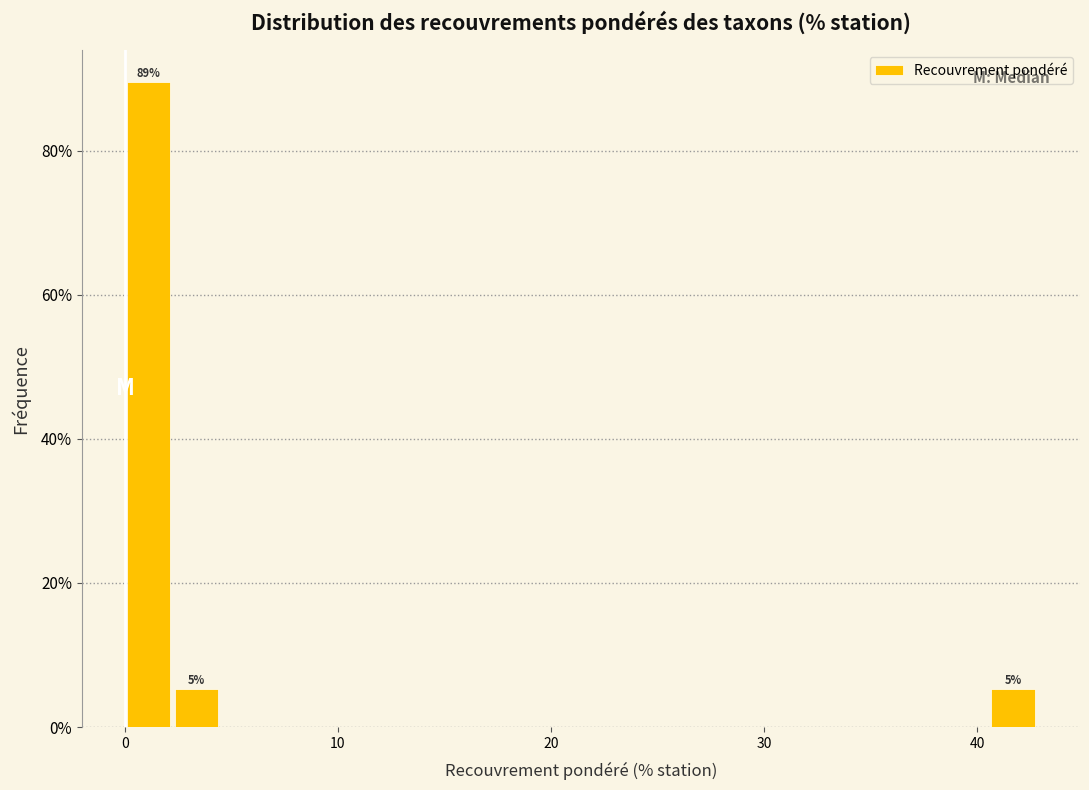

Read against the x-axis, roughly where is the centre of the tallest bar?

1